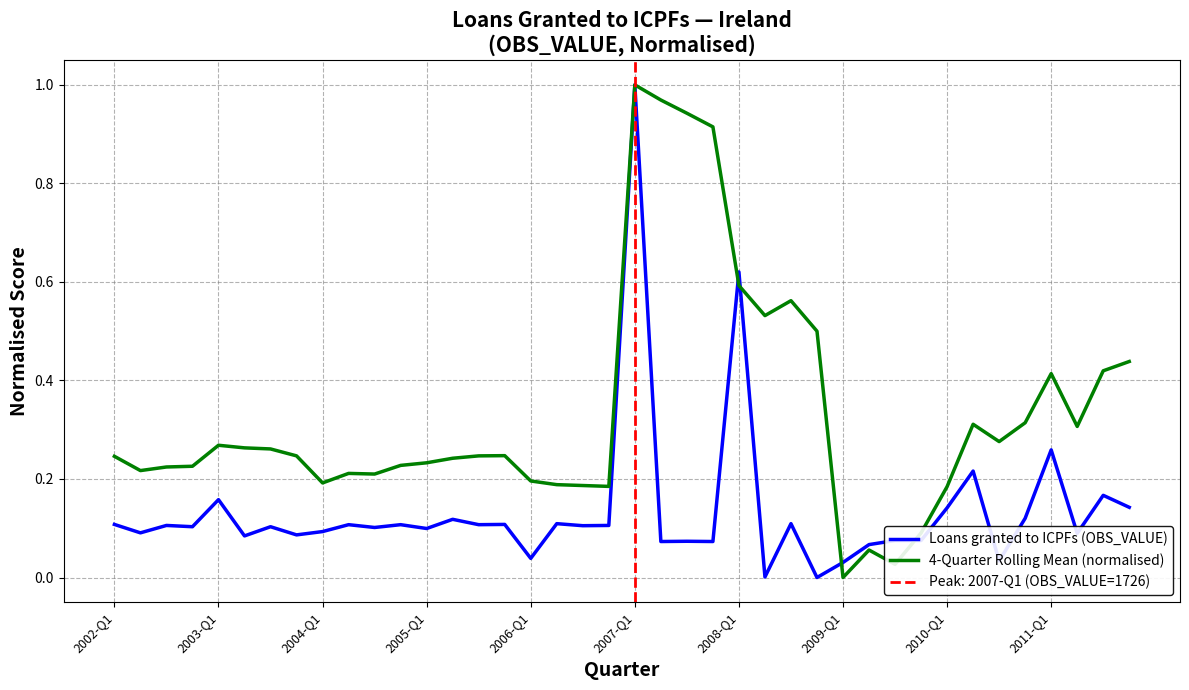

At which label does Loans granted to ICPFs (OBS_VALUE) reach its peak?

2007-Q1